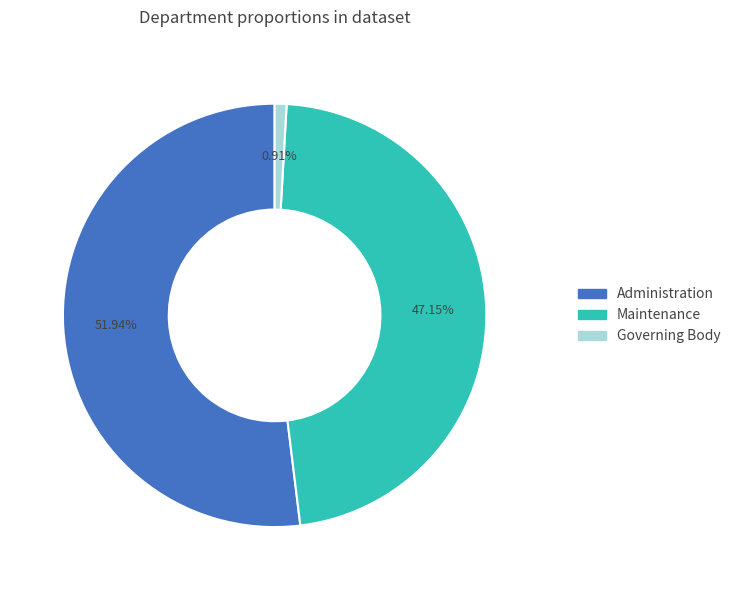

What percentage is NOT represented by Administration?

48.1%